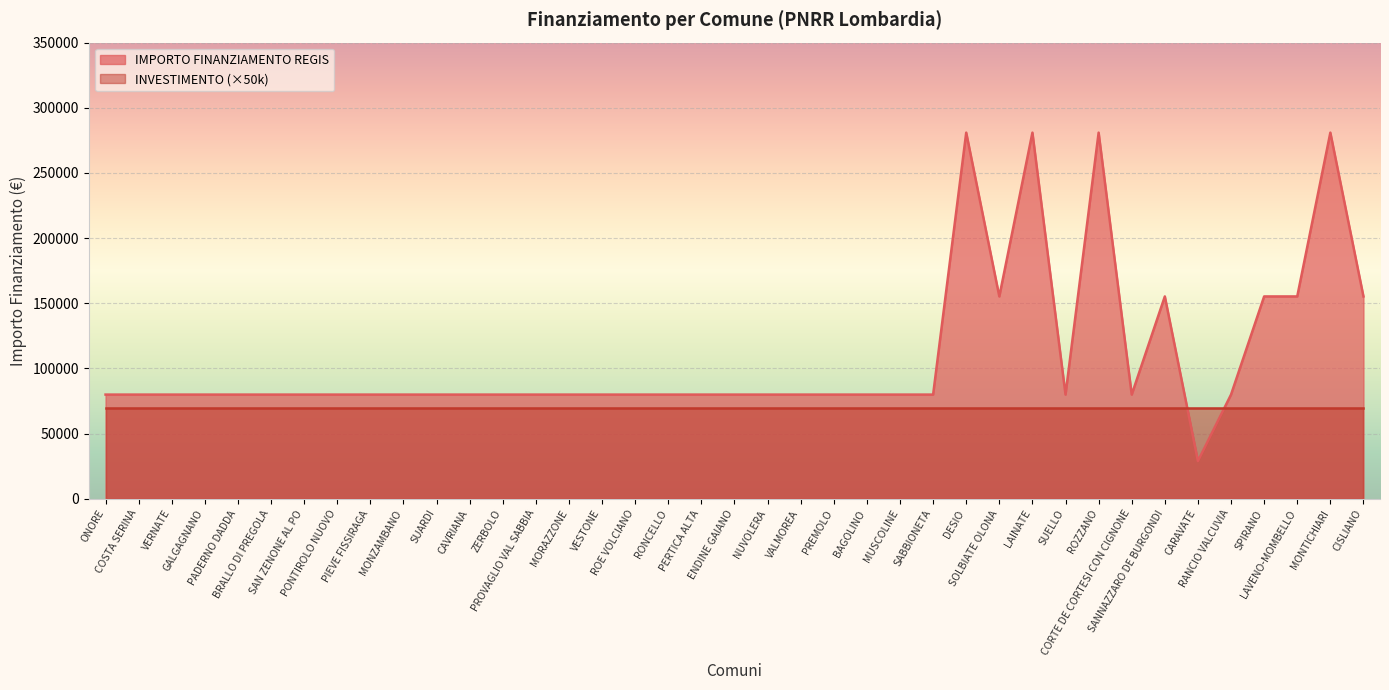

The value at NUVOLERA is 108011. True or false?

False